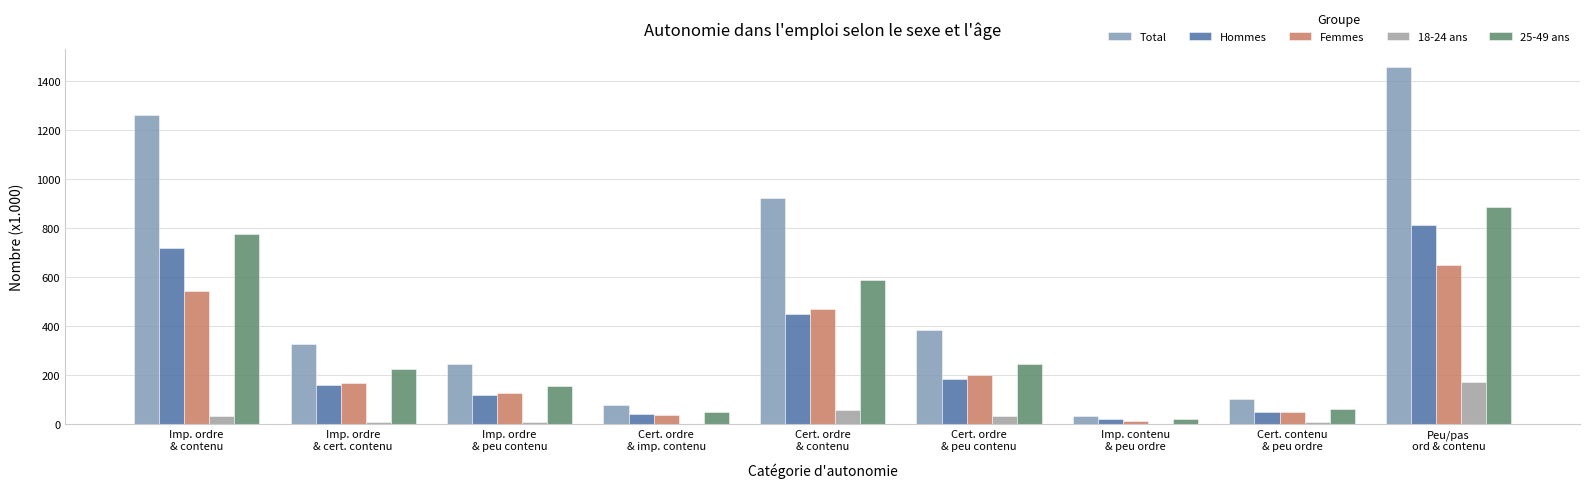

How many data points in Hommes are above 161?

5